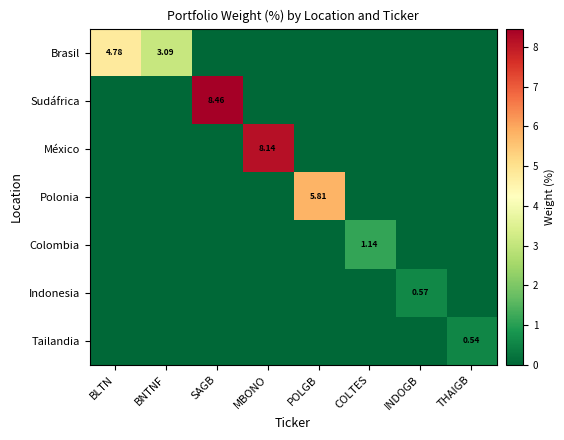

What is the total value across all series at INDOGB?

0.6